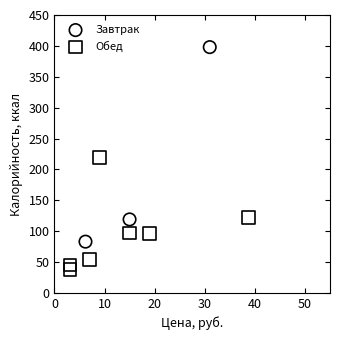

Which series contains the highest Y value?

Завтрак